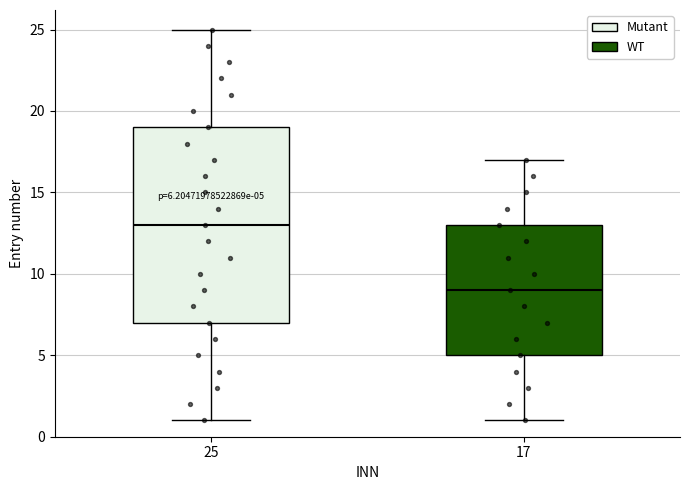

Which box has the lowest median line?

17